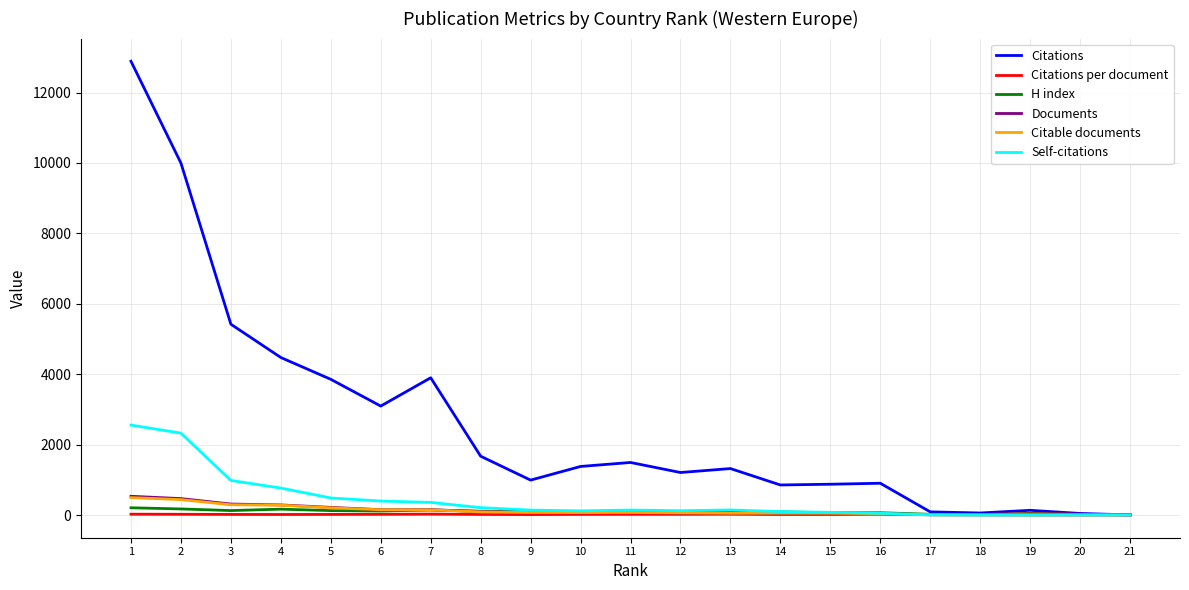

Which series has the largest total across all categories?

Citations